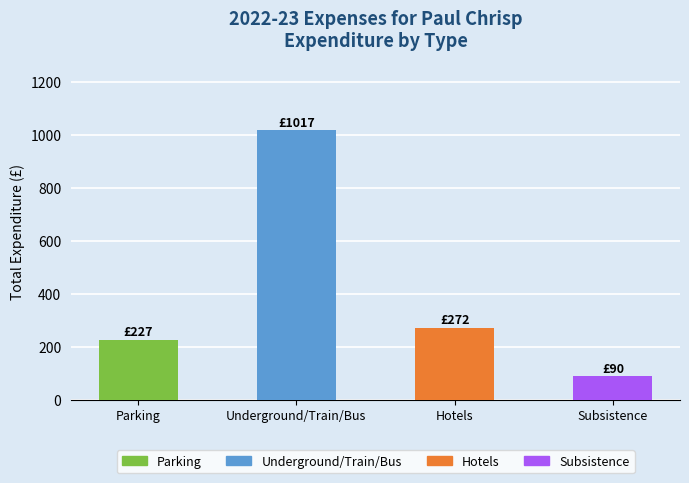

Approximately how many times larger is the value at Underground/Train/Bus compared to Subsistence?

11.3